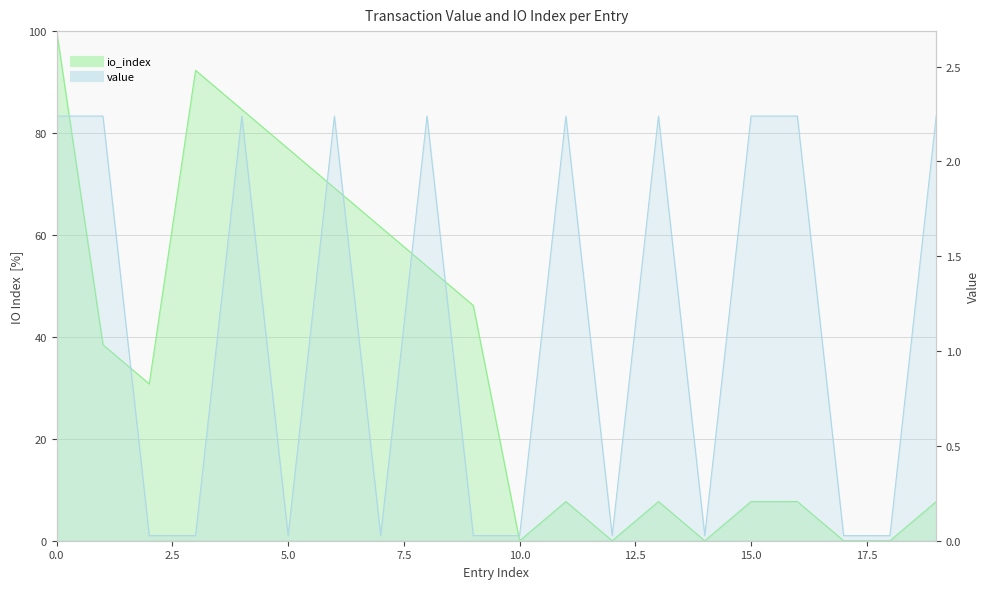

What are all the series names shown in the legend?

io_index, value